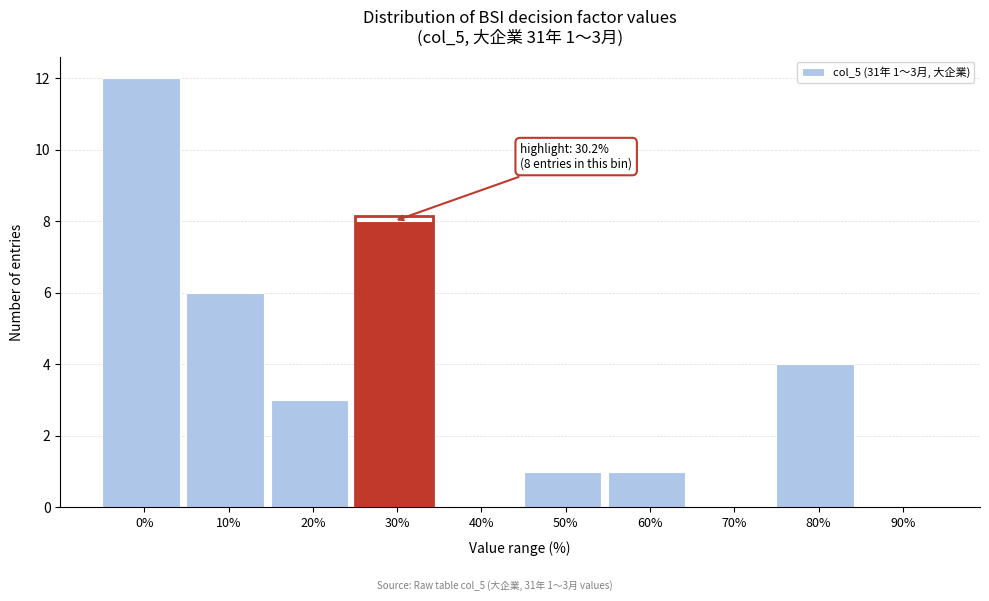

Reading right to left, extract all data points from this chart.

90%=0	80%=4	70%=0	60%=1	50%=1	40%=0	30%=8	20%=3	10%=6	0%=12